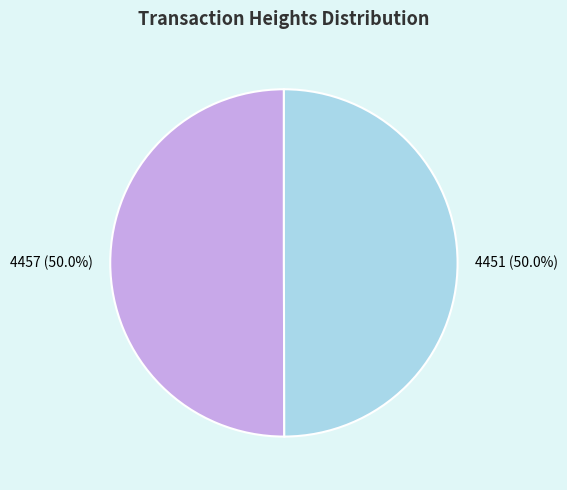

To the nearest percent, what is the combined percentage of 4457 and 4451?

100%